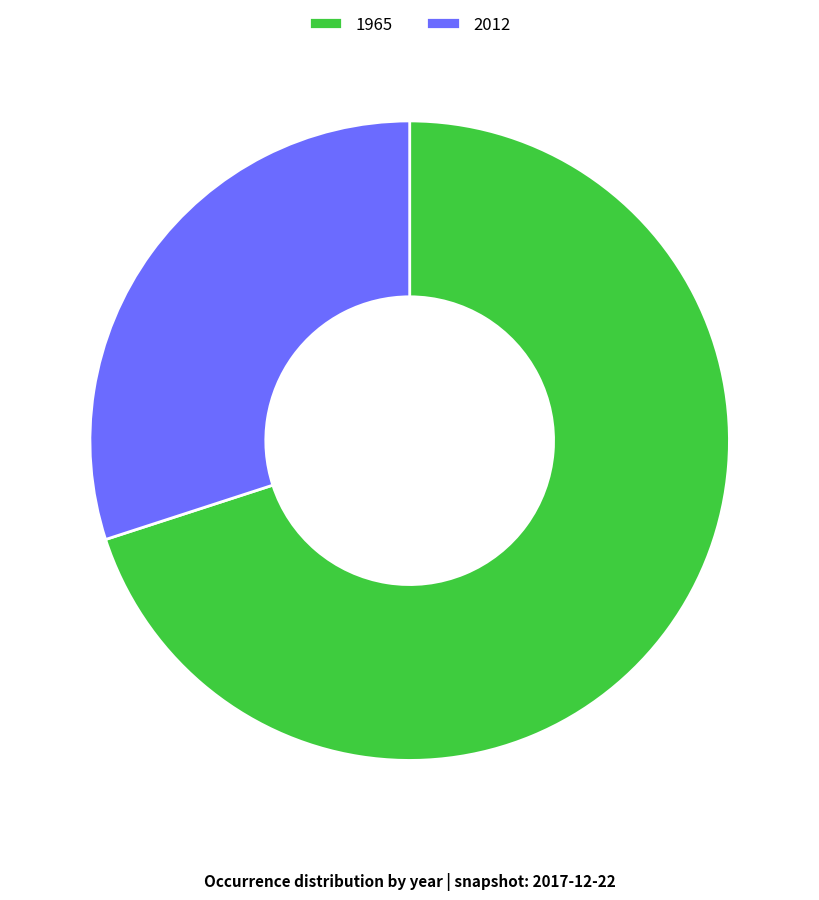

Rank the categories by value from highest to lowest.

1965, 2012